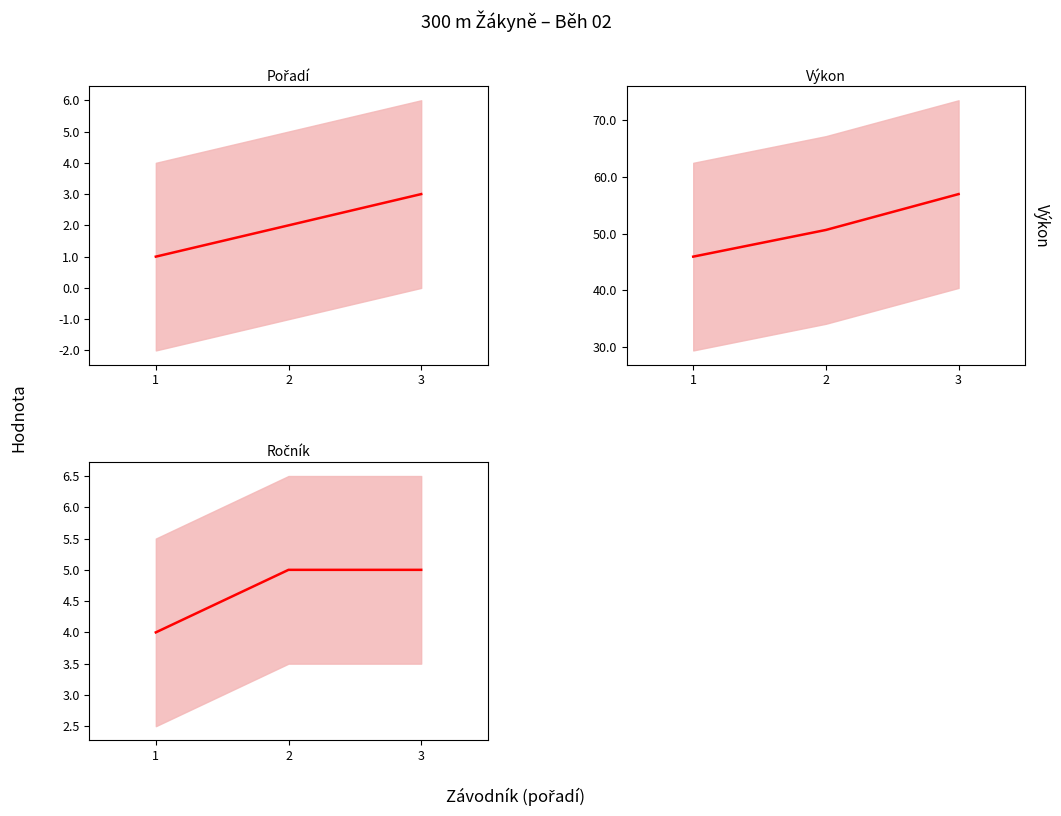

At which category does the chart reach its minimum across all series?

1